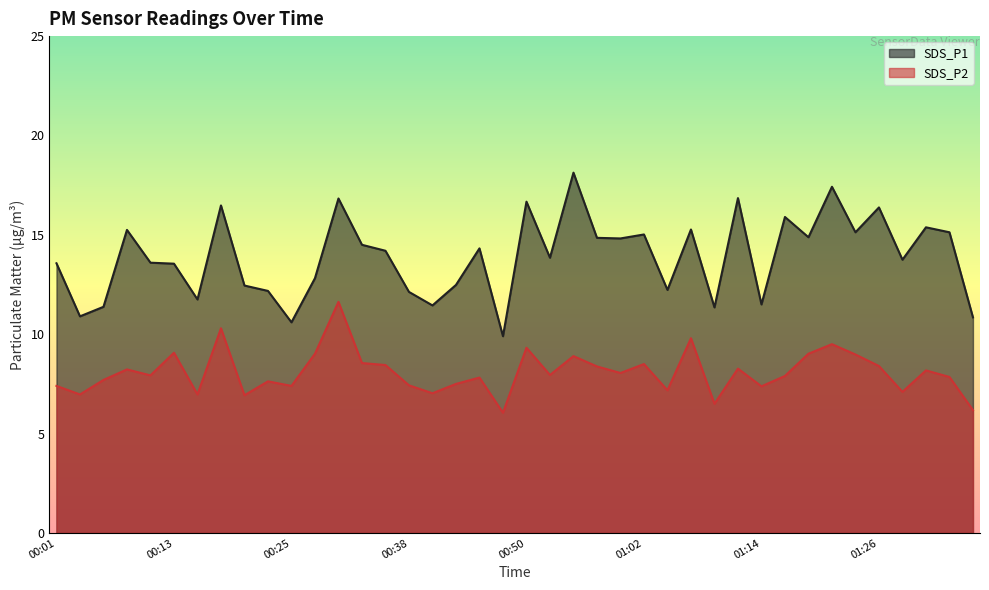

At which label does SDS_P2 reach its peak?

00:30